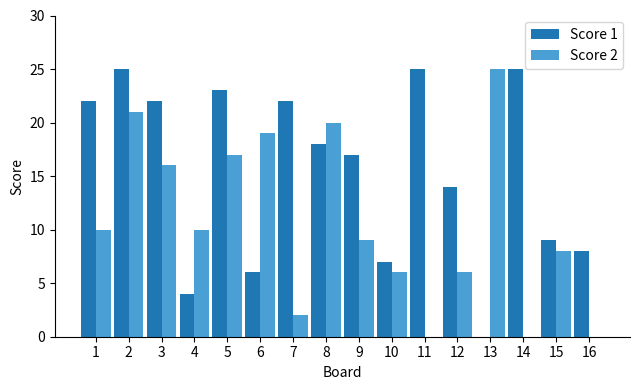

What is the greatest value displayed?

25